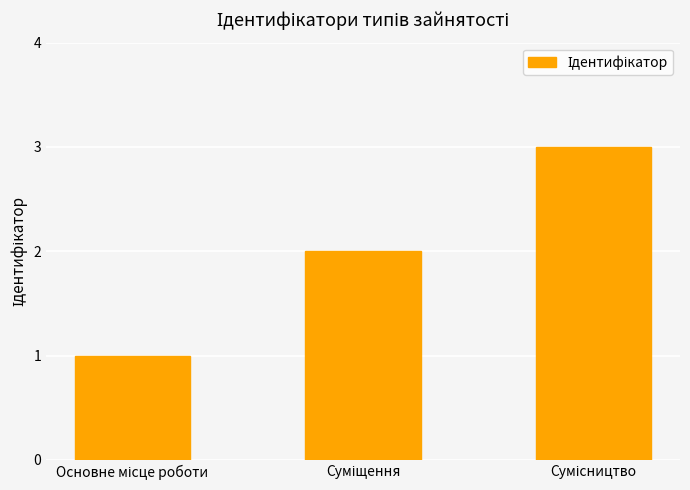

What is the sum of all values?

6